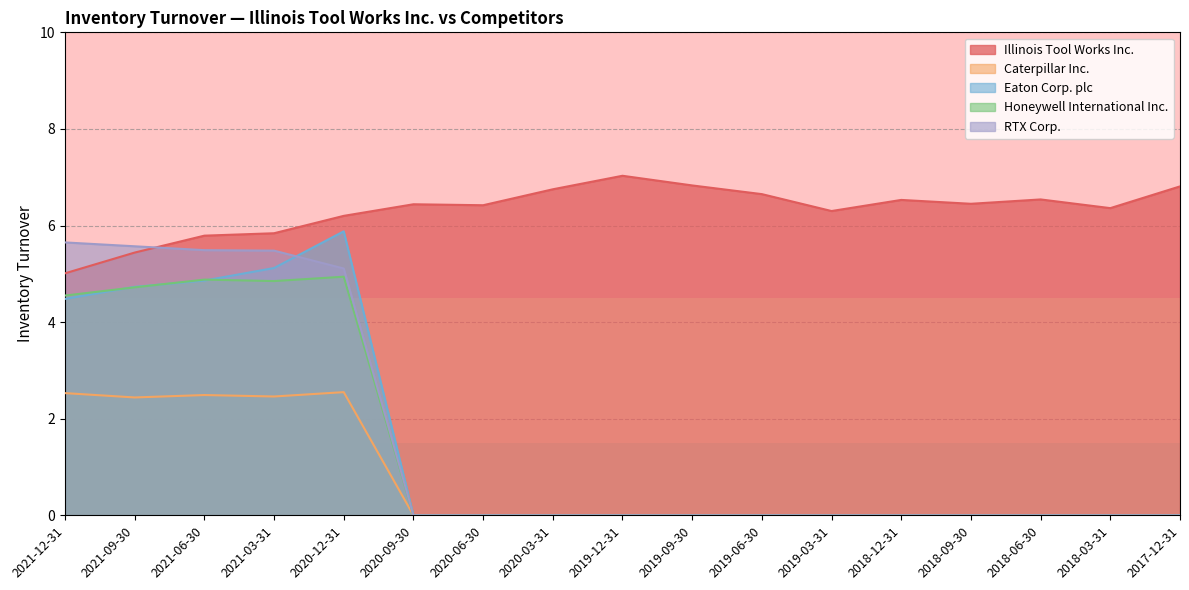

Between 2021-12-31 and 2020-09-30, which series saw the biggest shift?

RTX Corp.